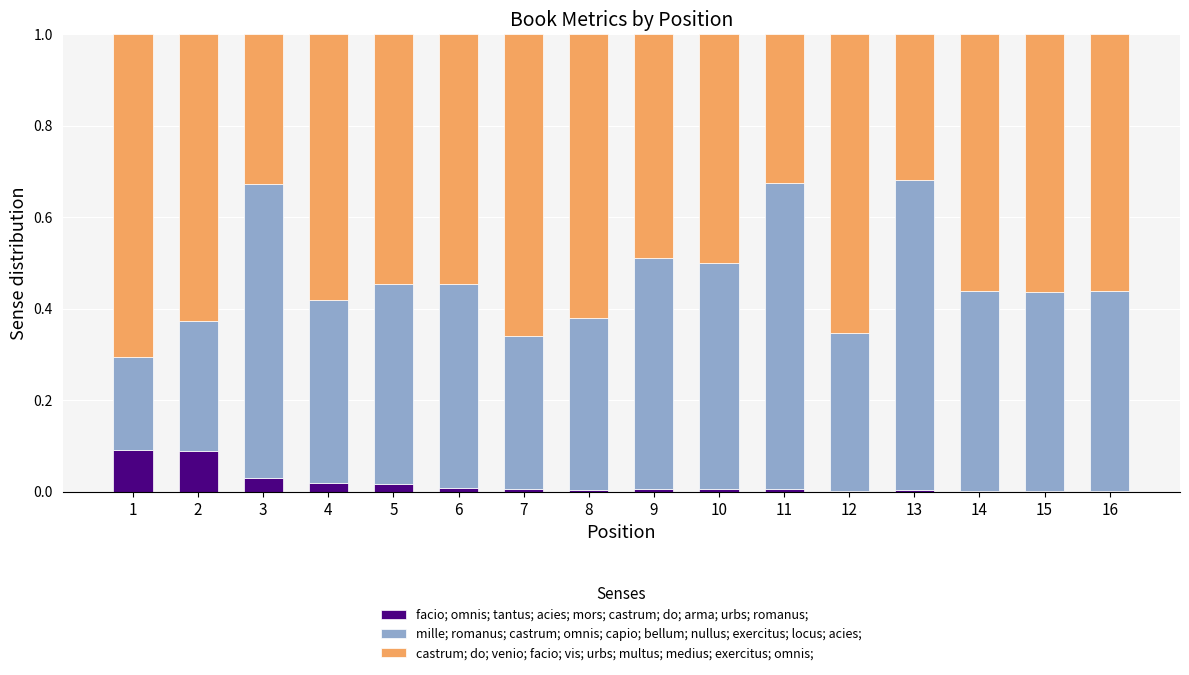

At how many categories does at least one series exceed 0?

16